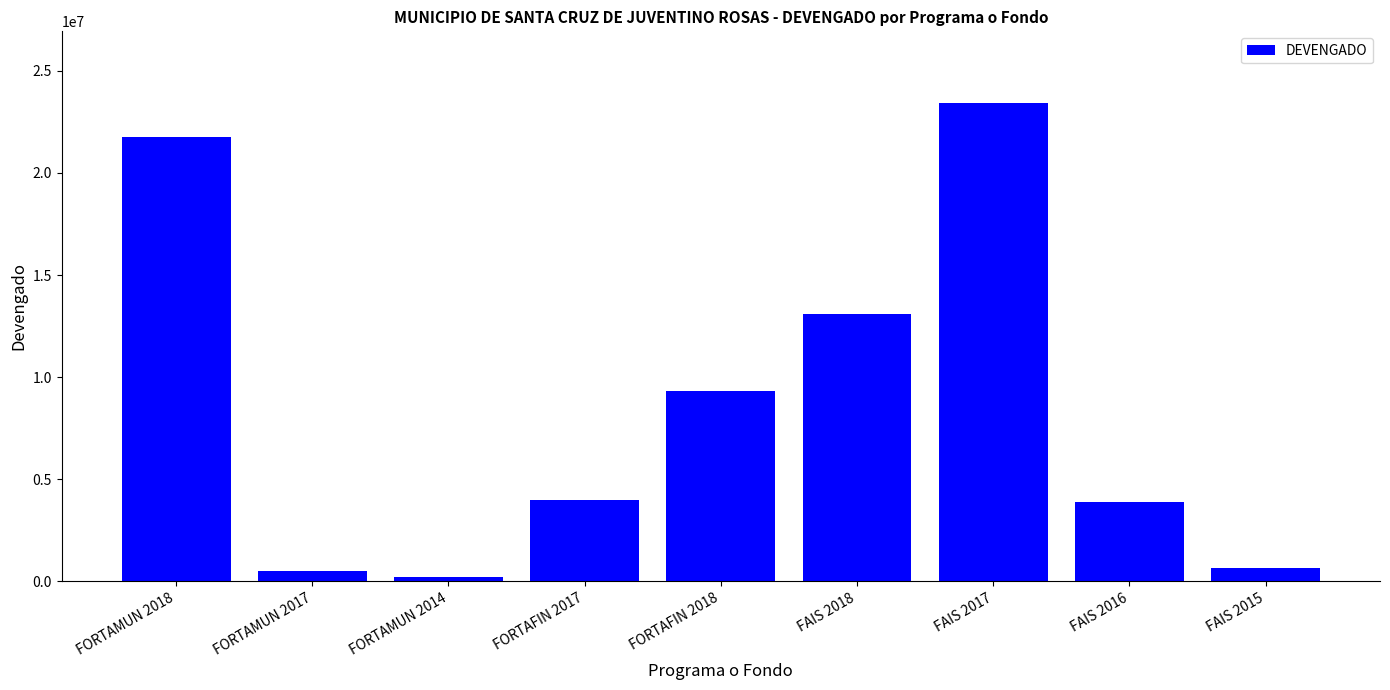

Count the number of data series in this chart.

1